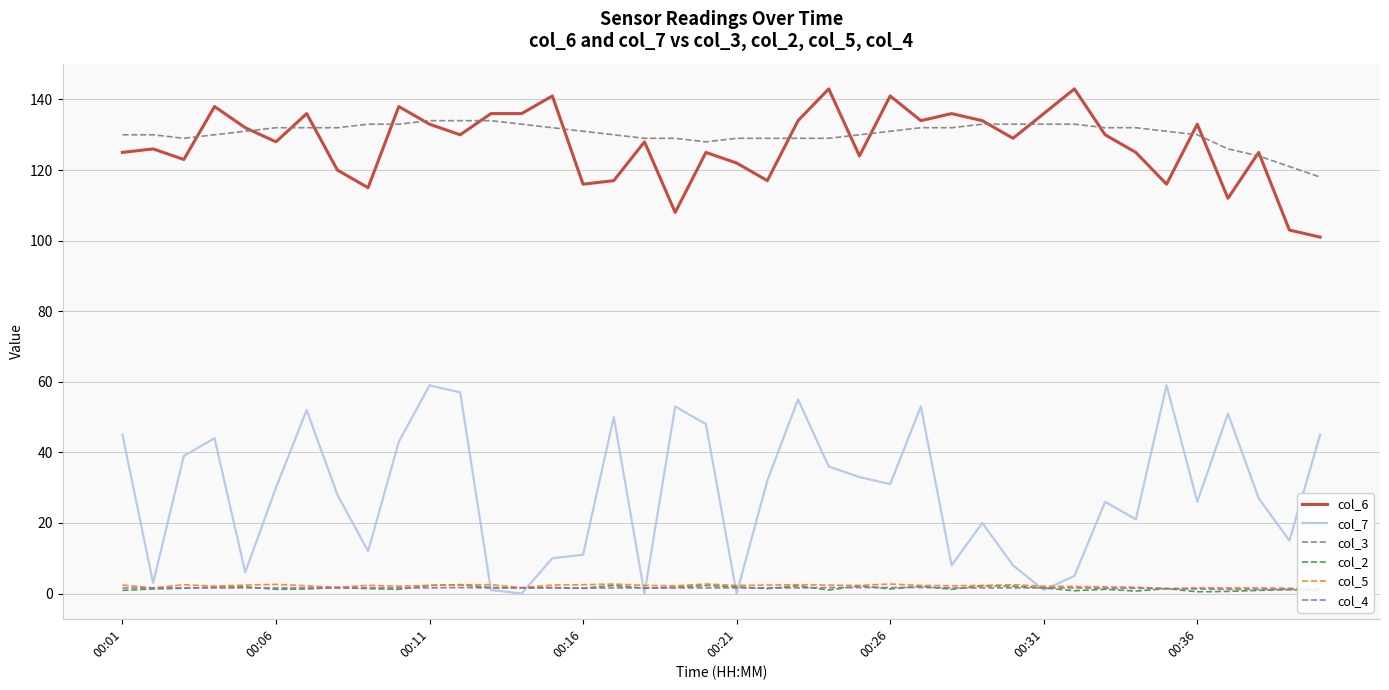

True or false: col_2 and col_3 intersect in this chart.

False